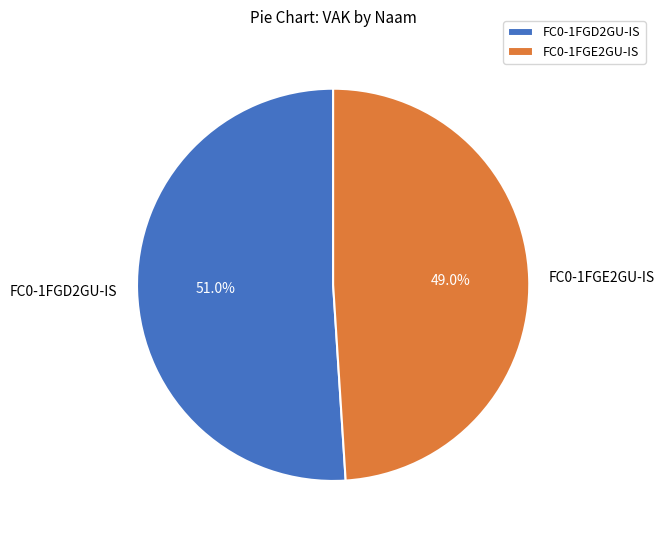

Rank the categories by value from highest to lowest.

FC0-1FGD2GU-IS, FC0-1FGE2GU-IS